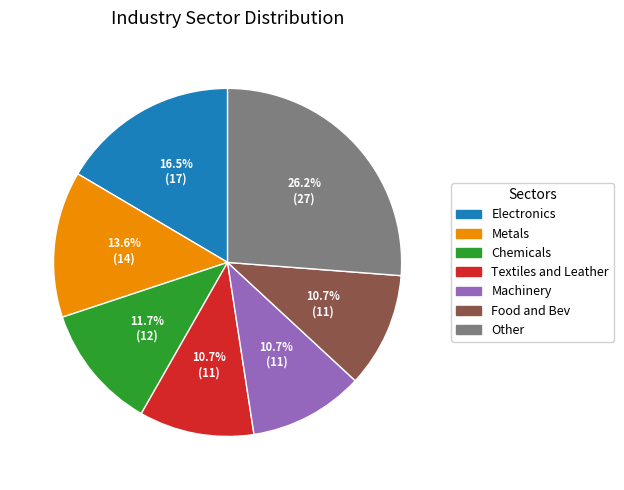

Is there any slice that represents more than half of the pie?

No